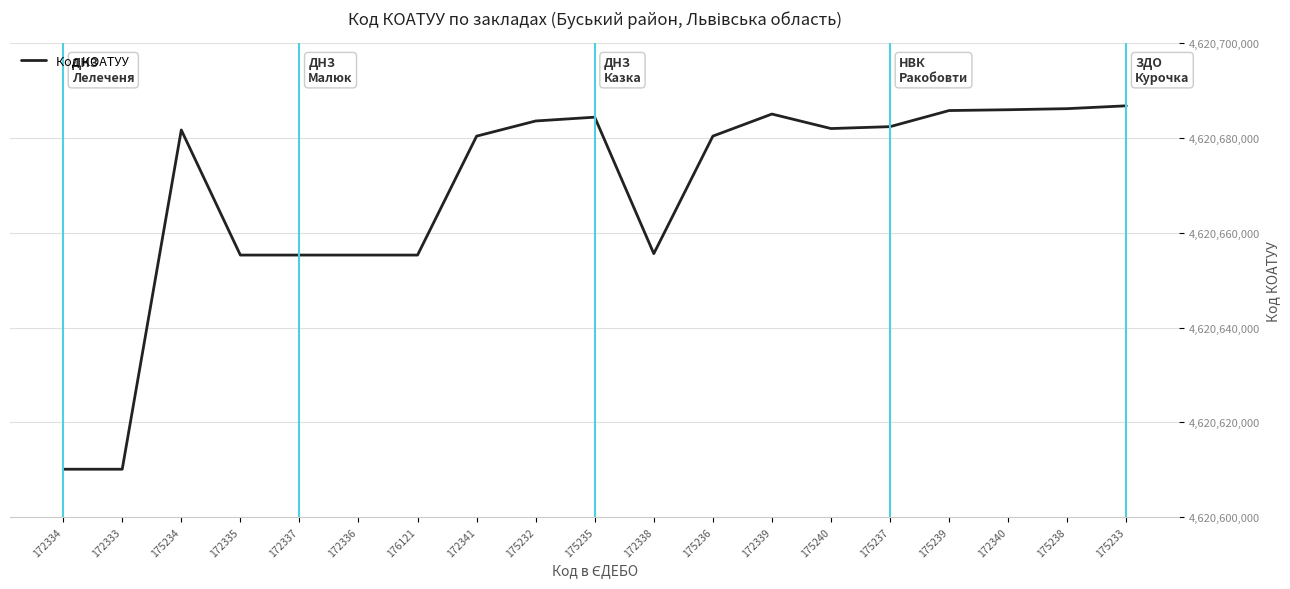

What is the difference between the values at 175232 and 172336?

28301